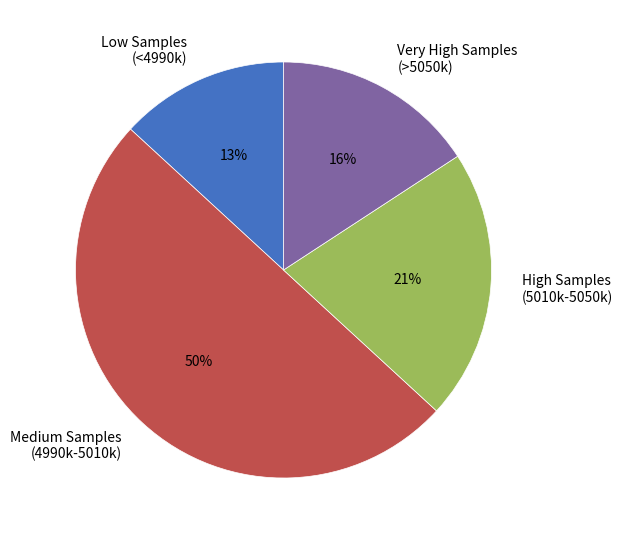

Rank the categories by value from highest to lowest.

Medium Samples (4990k-5010k), High Samples (5010k-5050k), Very High Samples (>5050k), Low Samples (<4990k)